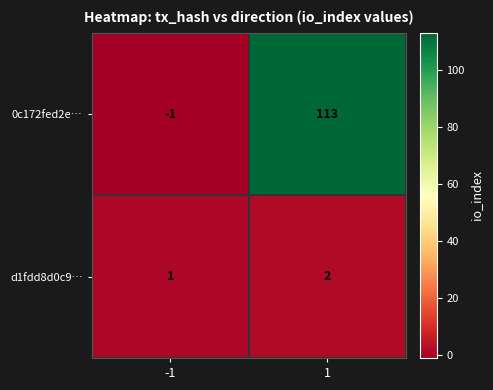

Reading left to right, what are all the values shown in this chart?

0c172fed2e…: -1=-1	1=113
d1fdd8d0c9…: -1=1	1=2